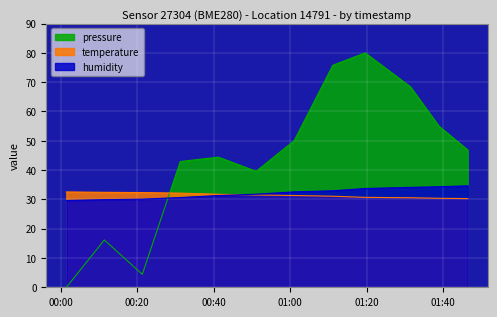

Where does the pressure series first go above 46?

2022-08-05T01:01:03